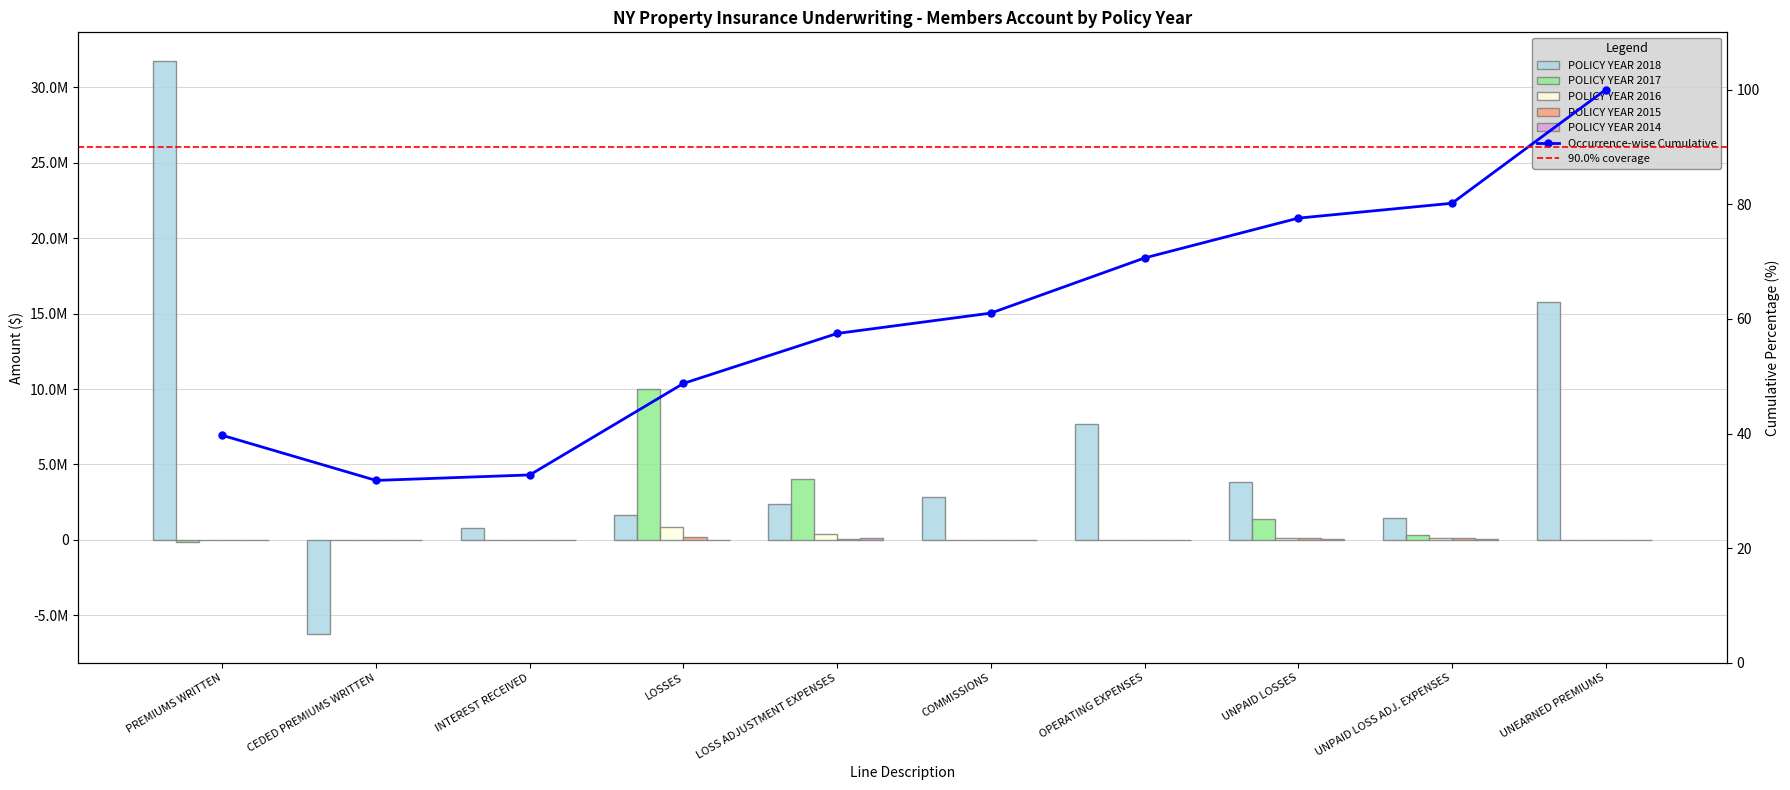

What is the label of the 4th bar from the right?

OPERATING EXPENSES